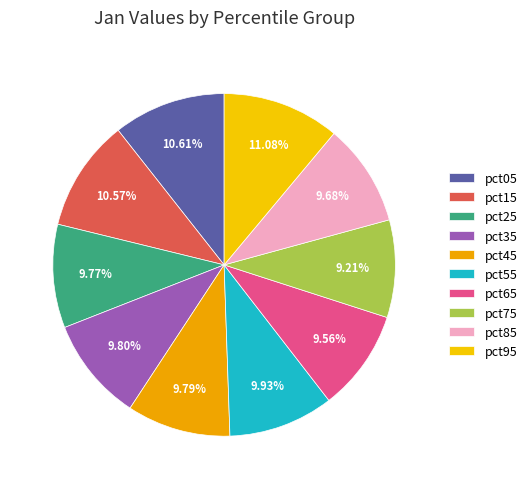

Is there any slice that represents more than half of the pie?

No